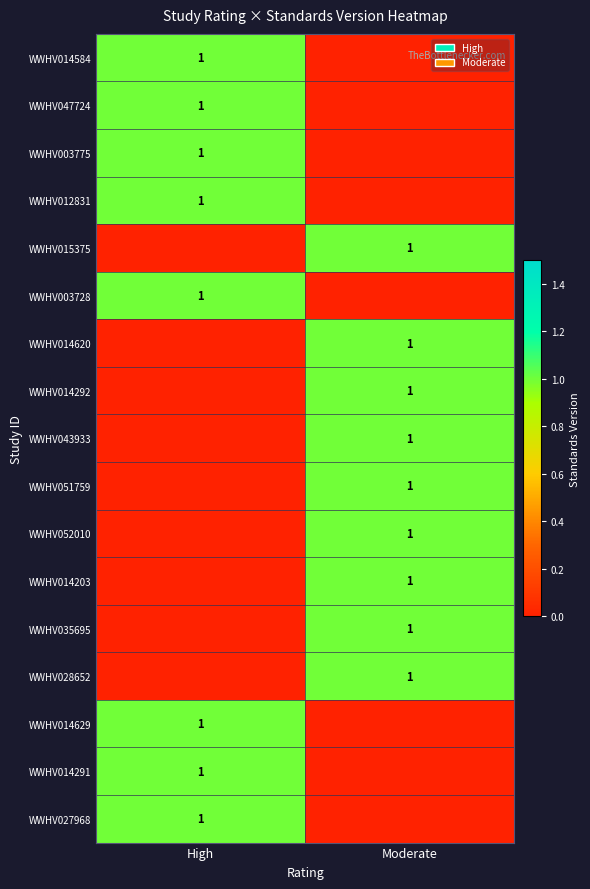

True or false: WWHV047724 has a value of 2 at High.

False